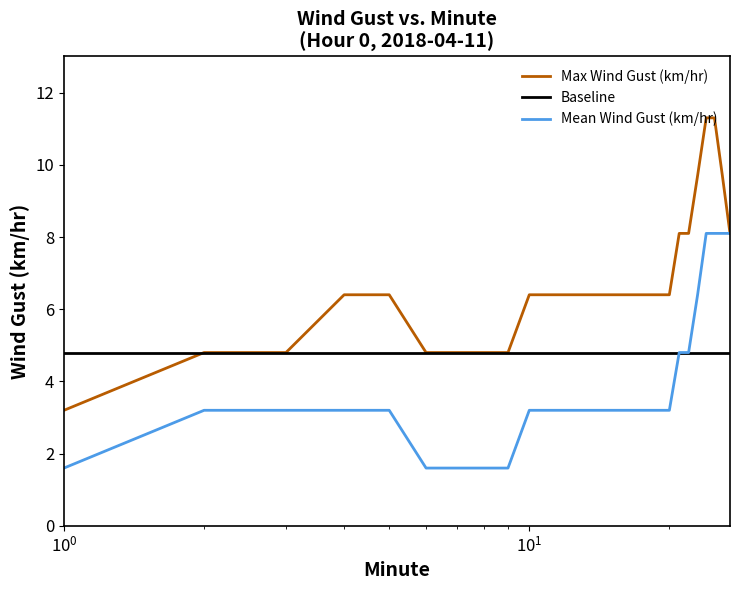

What is the sum of all Baseline values?

96.0